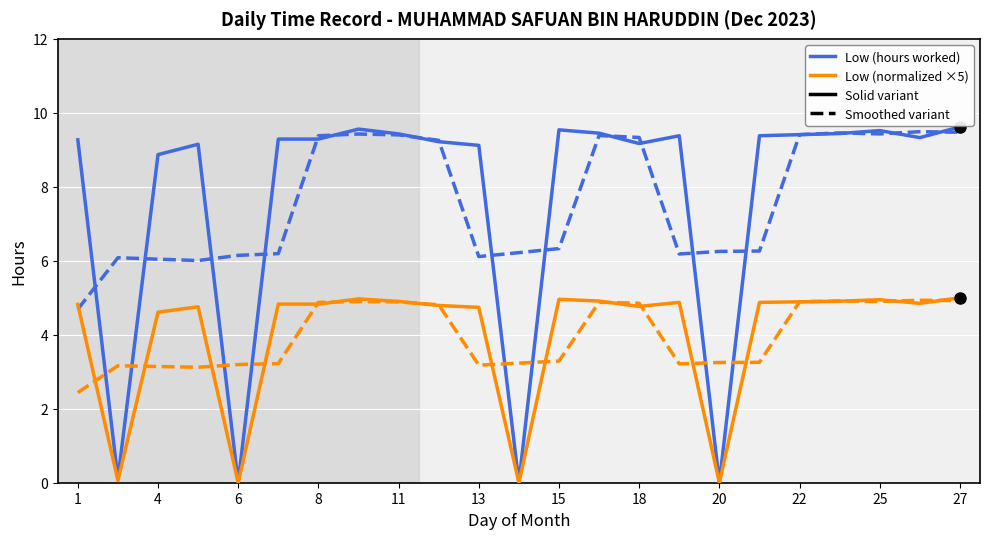

What is the greatest value displayed?

9.6